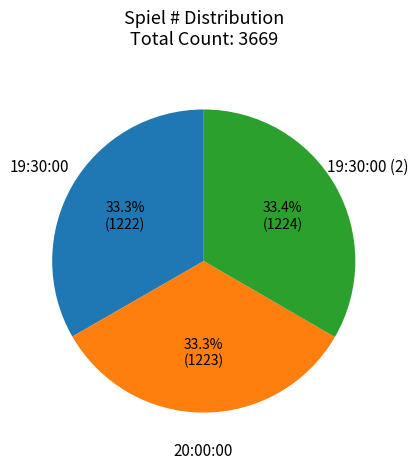

How many segments does this pie chart have?

3